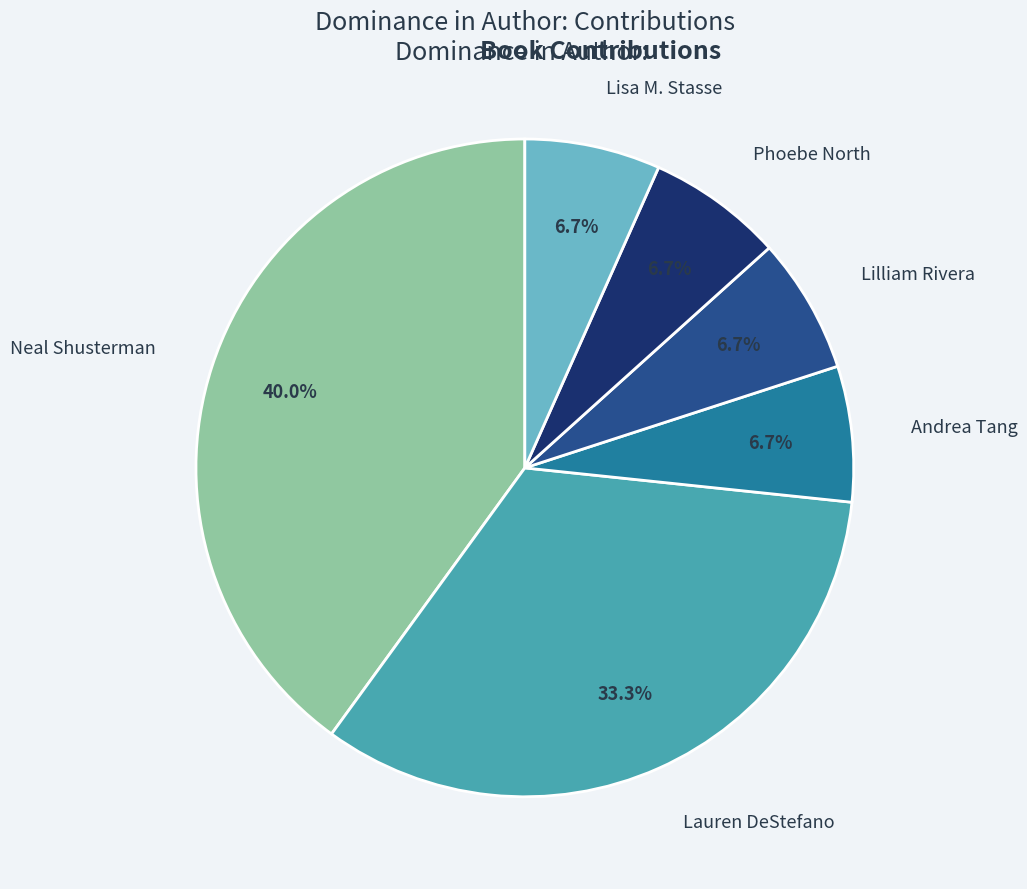

Between Phoebe North and Neal Shusterman, which is larger?

Neal Shusterman